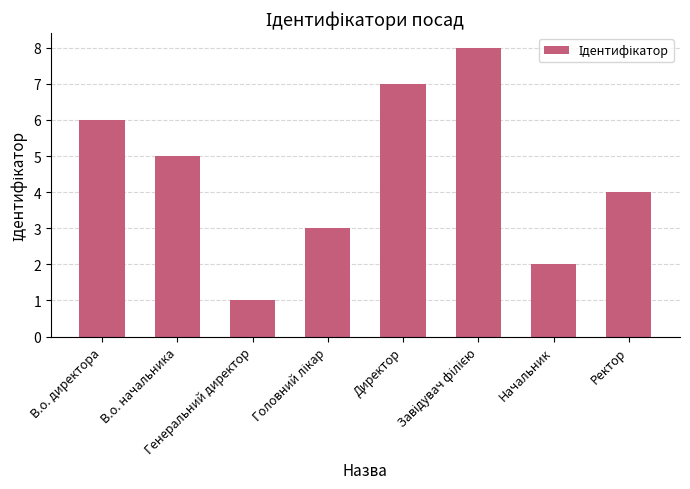

What is the value of the 2nd bar from the left?

5